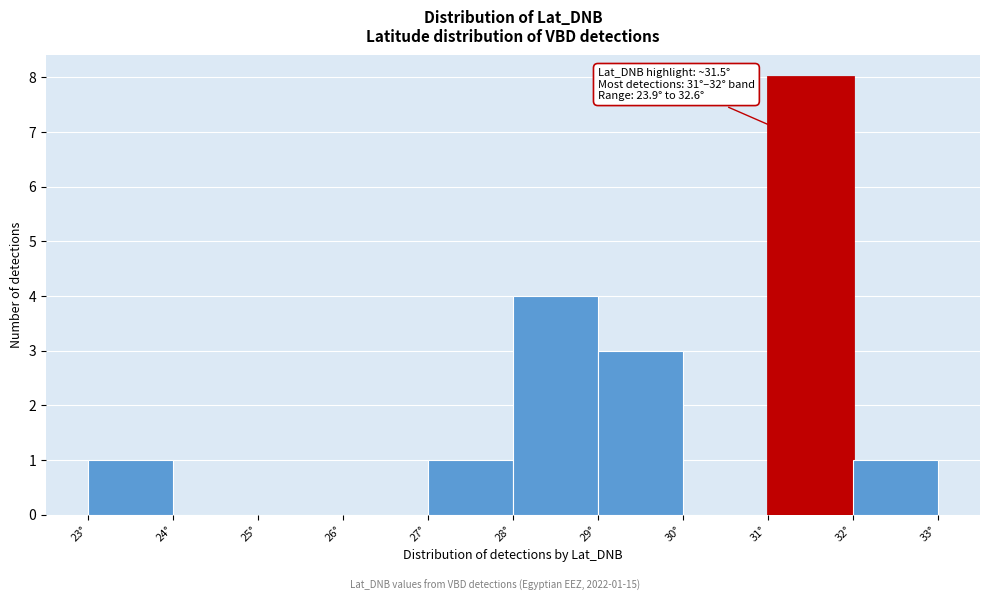

Over which range of the x-axis is the bar tallest?

31 to 32